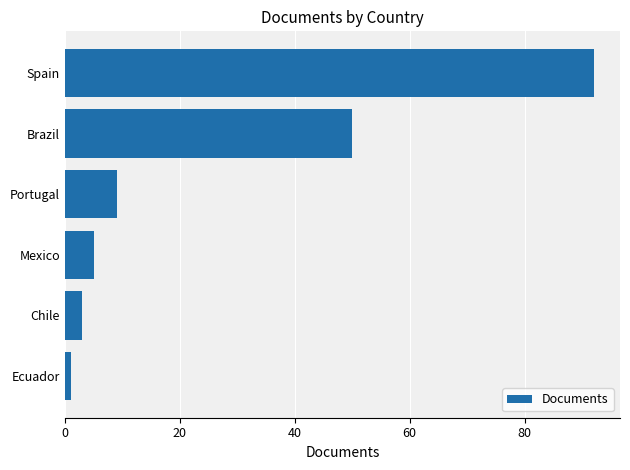

The chart shows a value of 2 at Mexico. True or false?

False